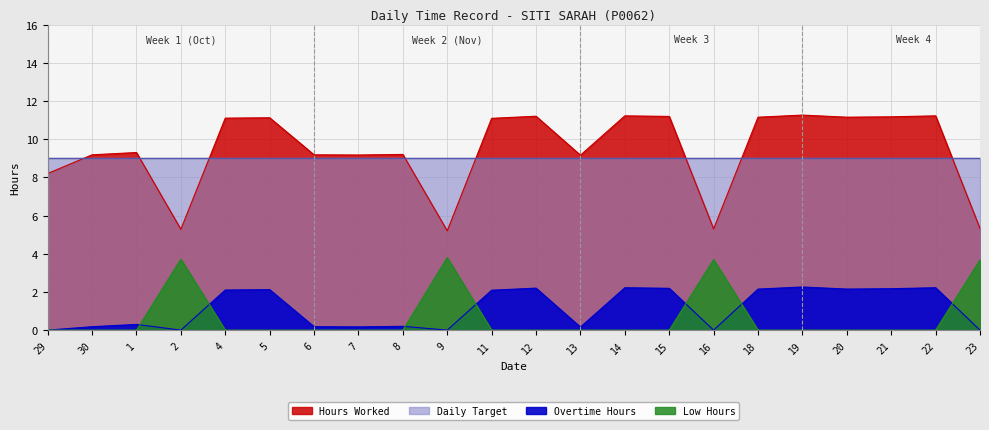

What is the difference between the highest and lowest values at 5?

11.1